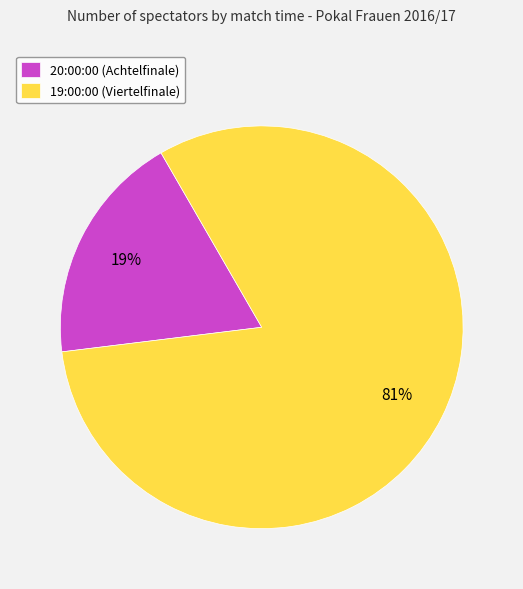

To the nearest percent, what is the average slice percentage?

50%